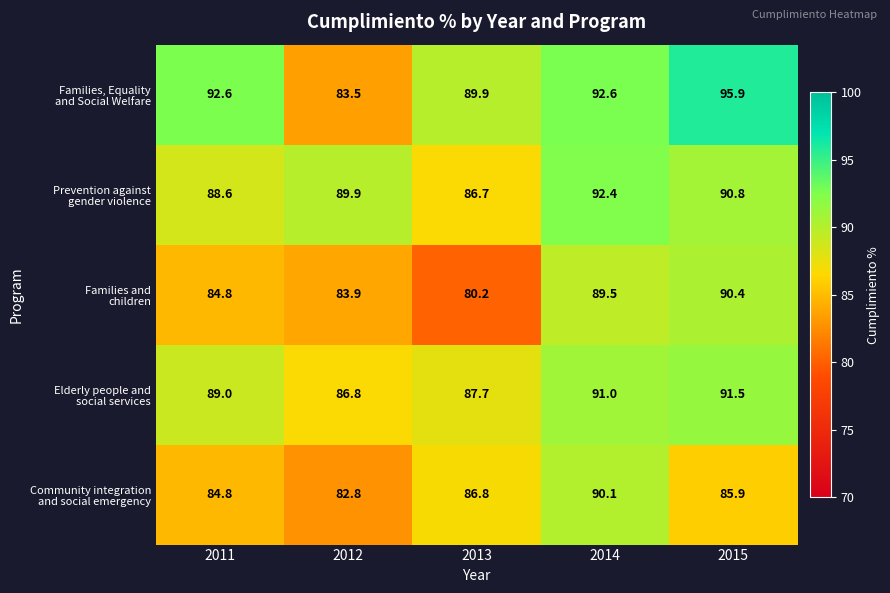

What is the difference between the highest and lowest values at 2014?

3.1